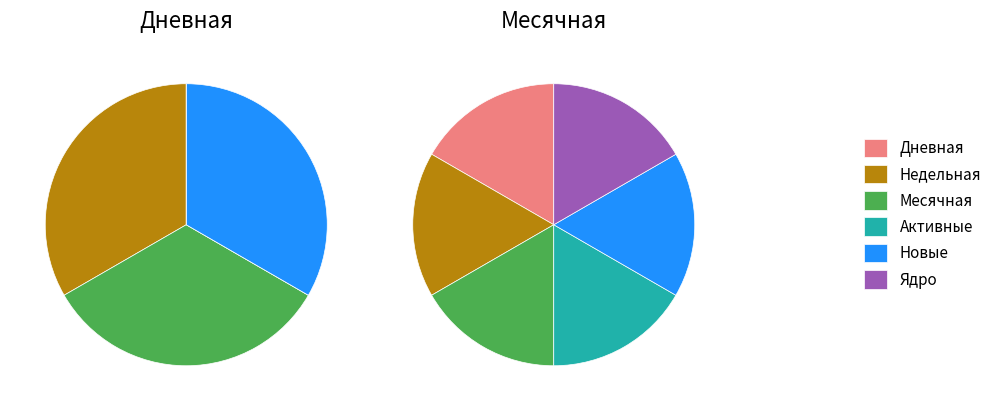

What is the smallest slice in the pie chart?

Дневная